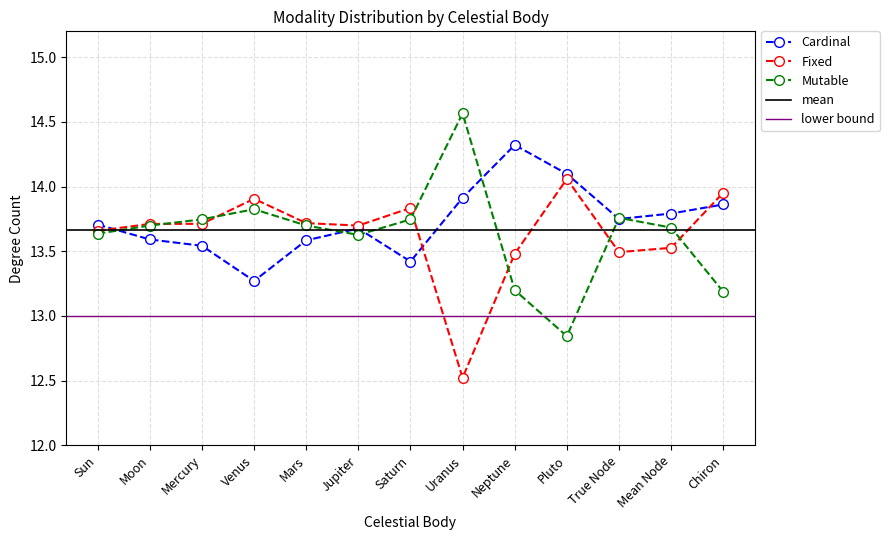

Which series has the largest total across all categories?

Cardinal